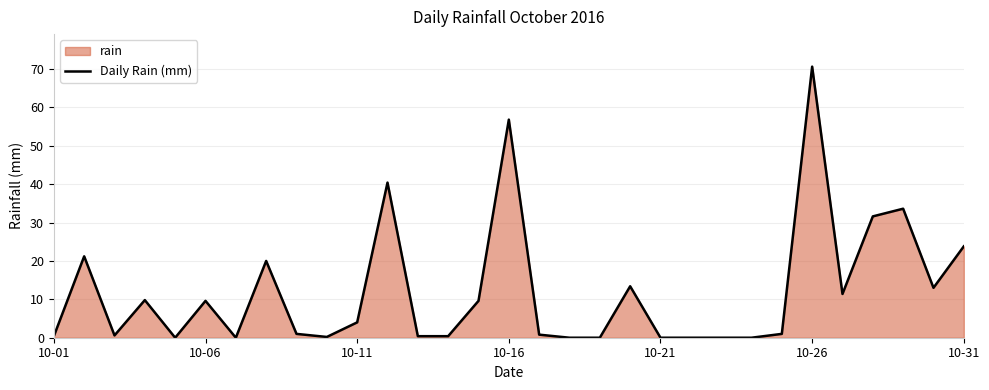

Does the chart display data point markers on the line(s)?

No